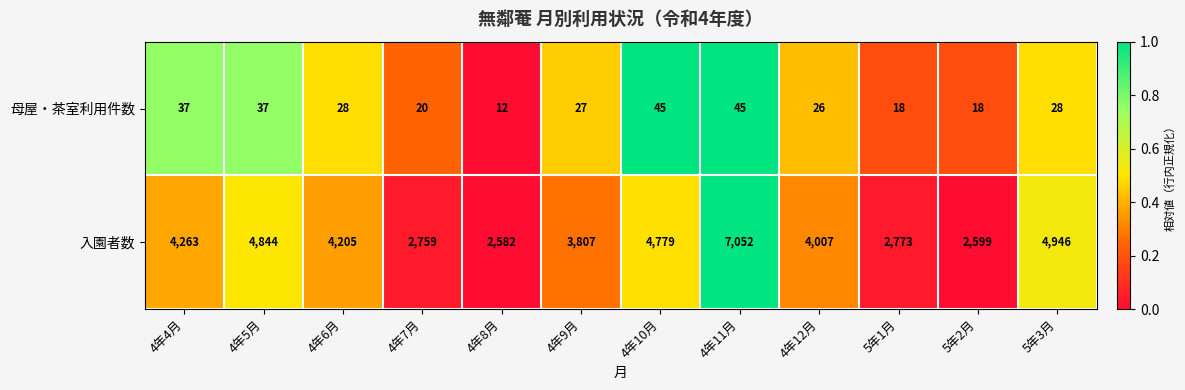

At 4年4月, list the series in order from smallest to largest.

母屋・茶室利用件数, 入園者数